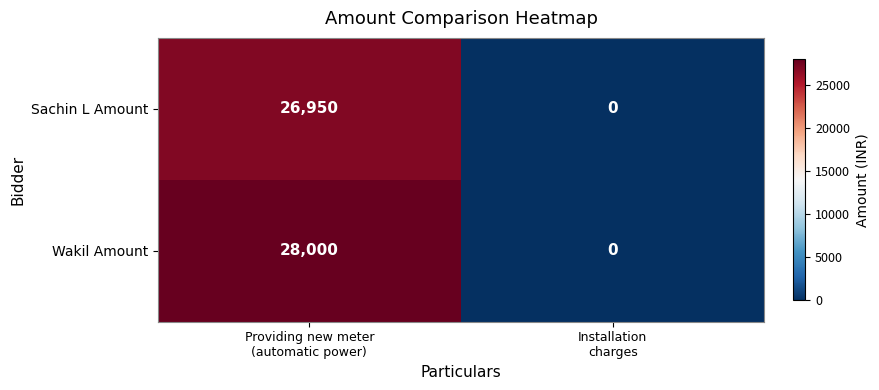

Rank the series by their average value, from highest to lowest.

Wakil Amount, Sachin L Amount